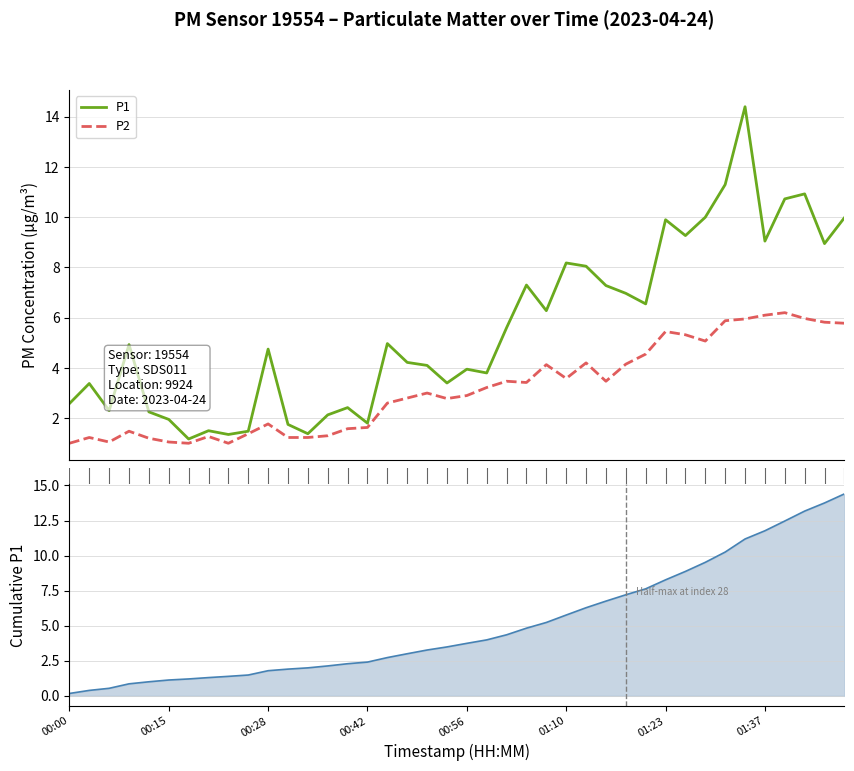

At which category is the sum across all series the highest?

34